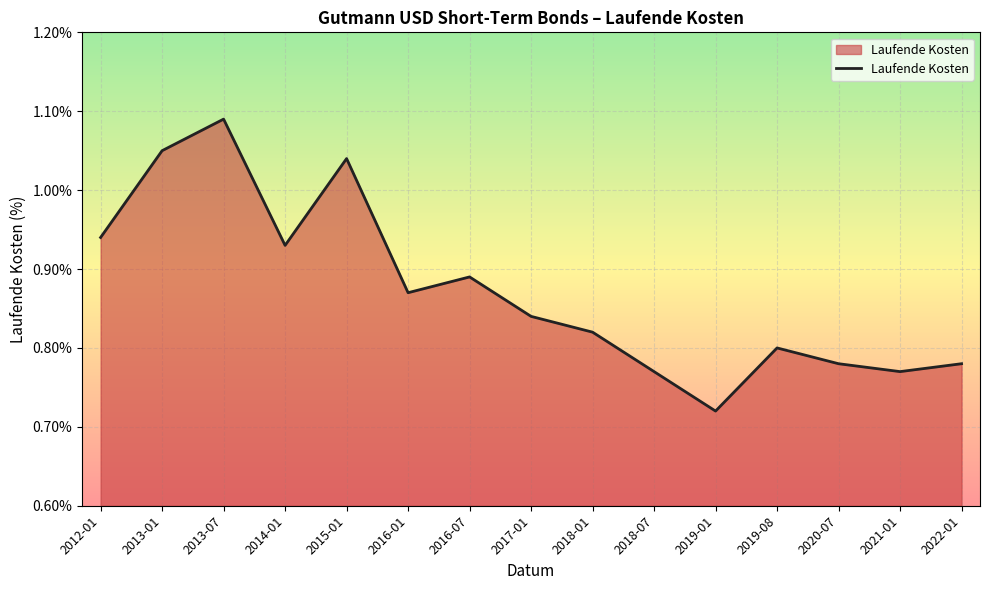

True or false: the data shows 1.2 at 2016-07.

False